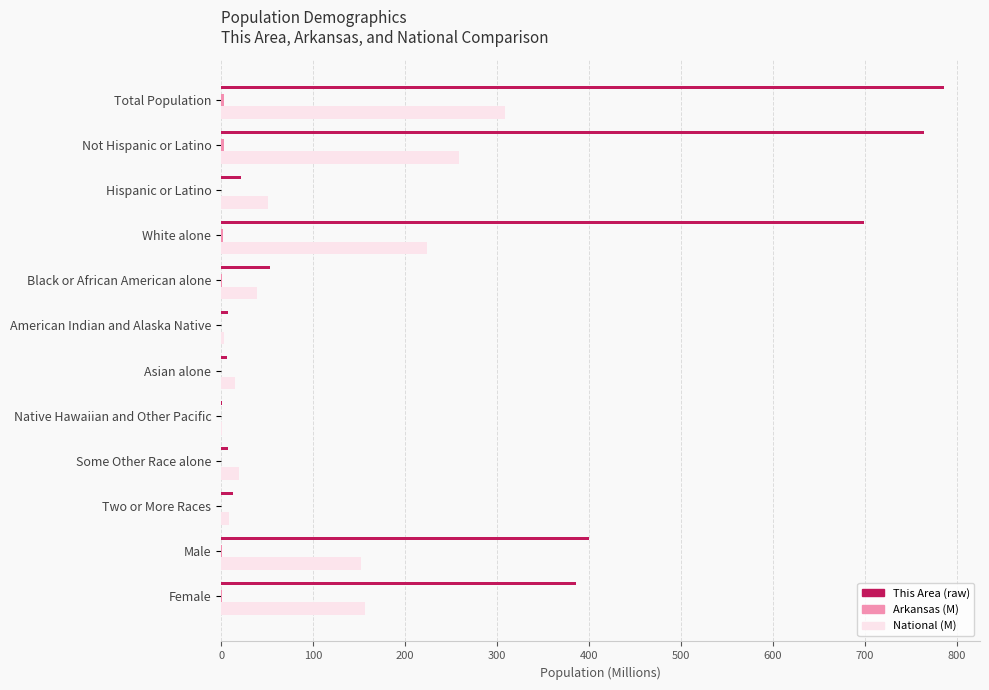

The value of National (M) at Black or African American alone is 64.0. True or false?

False